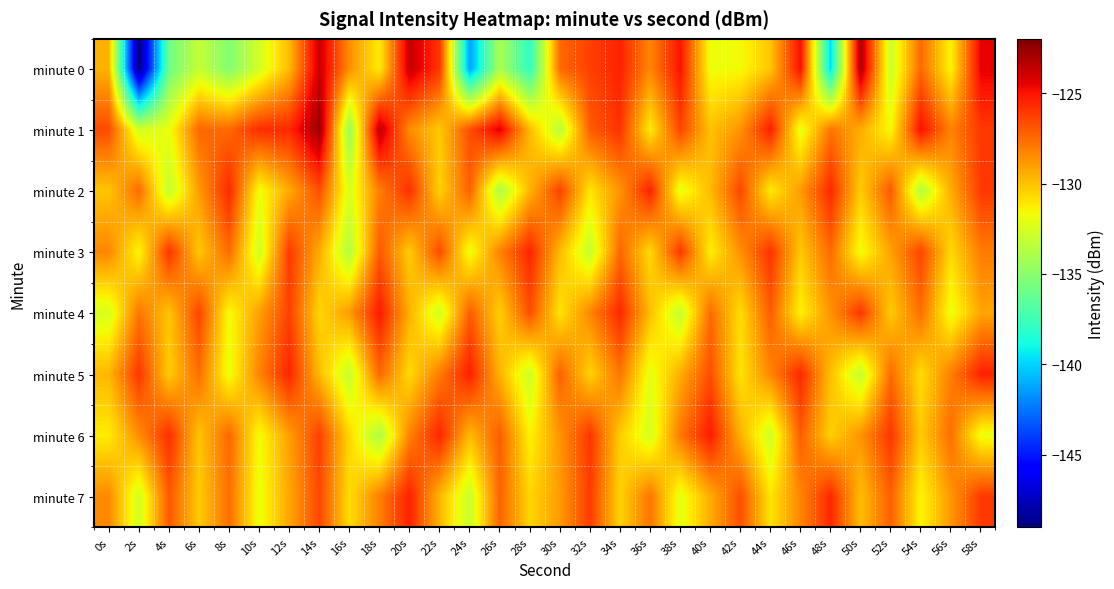

Reading right to left, extract all data points from this chart.

minute 0: 58s=-124.4	56s=-131.4	54s=-127.4	52s=-133.0	50s=-123.0	48s=-139.8	46s=-124.9	44s=-130.1	42s=-131.7	40s=-131.8	38s=-125.0	36s=-128.3	34s=-125.4	32s=-126.3	30s=-127.5	28s=-138.0	26s=-133.9	24s=-141.4	22s=-126.0	20s=-123.7	18s=-131.2	16s=-128.5	14s=-123.8	12s=-129.8	10s=-132.6	8s=-135.2	6s=-133.1	4s=-135.9	2s=-149.1	0s=-129.6
minute 1: 58s=-126.1	56s=-128.2	54s=-124.9	52s=-131.6	50s=-129.4	48s=-127.8	46s=-132.1	44s=-125.3	42s=-128.7	40s=-130.0	38s=-126.4	36s=-131.2	34s=-125.9	32s=-127.1	30s=-133.5	28s=-129.8	26s=-124.3	24s=-126.7	22s=-130.2	20s=-128.5	18s=-123.4	16s=-134.6	14s=-122.6	12s=-125.6	10s=-125.7	8s=-127.4	6s=-127.4	4s=-131.8	2s=-132.7	0s=-126.6
minute 2: 58s=-126.1	56s=-129.4	54s=-133.7	52s=-127.0	50s=-130.3	48s=-125.6	46s=-128.9	44s=-131.2	42s=-126.5	40s=-129.8	38s=-132.1	36s=-125.4	34s=-128.7	32s=-131.0	30s=-126.3	28s=-129.6	26s=-133.9	24s=-127.2	22s=-130.5	20s=-125.8	18s=-128.1	16s=-132.4	14s=-126.7	12s=-129.3	10s=-131.8	8s=-125.6	6s=-128.9	4s=-133.2	2s=-127.5	0s=-130.1
minute 3: 58s=-128.0	56s=-130.7	54s=-126.4	52s=-129.1	50s=-131.8	48s=-127.5	46s=-130.2	44s=-125.9	42s=-128.6	40s=-131.3	38s=-126.0	36s=-130.7	34s=-127.4	32s=-133.1	30s=-129.8	28s=-125.5	26s=-128.2	24s=-131.9	22s=-126.6	20s=-130.3	18s=-127.0	16s=-133.7	14s=-129.4	12s=-126.1	10s=-132.8	8s=-127.5	6s=-130.2	4s=-125.9	2s=-131.6	0s=-128.3
minute 4: 58s=-129.2	56s=-131.9	54s=-127.6	52s=-130.3	50s=-126.0	48s=-128.7	46s=-131.4	44s=-127.1	42s=-130.8	40s=-127.5	38s=-133.2	36s=-129.9	34s=-125.6	32s=-128.3	30s=-131.0	28s=-126.7	26s=-130.4	24s=-127.1	22s=-132.8	20s=-129.5	18s=-125.2	16s=-128.9	14s=-130.6	12s=-126.3	10s=-129.0	8s=-131.7	6s=-126.4	4s=-130.1	2s=-127.8	0s=-132.5
minute 5: 58s=-125.4	56s=-128.1	54s=-130.8	52s=-127.5	50s=-133.2	48s=-129.9	46s=-125.6	44s=-128.3	42s=-131.0	40s=-126.7	38s=-129.4	36s=-132.1	34s=-127.8	32s=-130.5	30s=-127.2	28s=-132.9	26s=-129.6	24s=-125.3	22s=-128.0	20s=-130.7	18s=-127.4	16s=-133.1	14s=-129.8	12s=-125.5	10s=-128.2	8s=-131.9	6s=-127.6	4s=-130.3	2s=-126.0	0s=-129.7
minute 6: 58s=-131.9	56s=-127.6	54s=-130.3	52s=-126.0	50s=-128.7	48s=-130.4	46s=-127.1	44s=-132.8	42s=-129.5	40s=-125.2	38s=-127.9	36s=-132.6	34s=-130.3	32s=-126.0	30s=-128.7	28s=-131.4	26s=-127.1	24s=-129.8	22s=-125.5	20s=-128.2	18s=-133.9	16s=-130.6	14s=-126.3	12s=-129.0	10s=-131.7	8s=-127.4	6s=-130.1	4s=-125.8	2s=-128.5	0s=-131.2
minute 7: 58s=-126.1	56s=-128.8	54s=-131.5	52s=-127.2	50s=-129.9	48s=-125.6	46s=-128.3	44s=-131.0	42s=-126.7	40s=-129.4	38s=-132.1	36s=-127.8	34s=-130.5	32s=-126.2	30s=-128.9	28s=-130.6	26s=-127.3	24s=-133.0	22s=-129.7	20s=-125.4	18s=-128.1	16s=-130.8	14s=-126.5	12s=-129.2	10s=-131.9	8s=-127.6	6s=-130.3	4s=-127.0	2s=-132.7	0s=-128.4